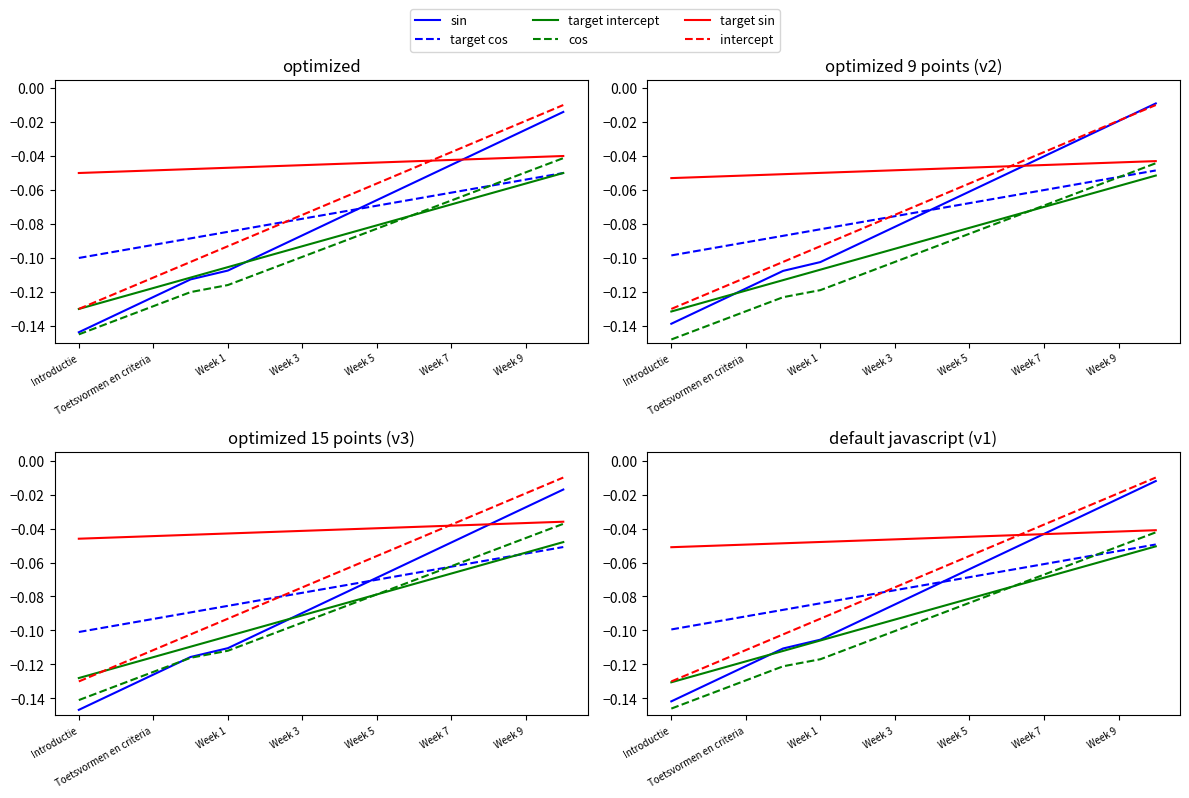

What is the difference between the highest and lowest values at Introductie?

0.1